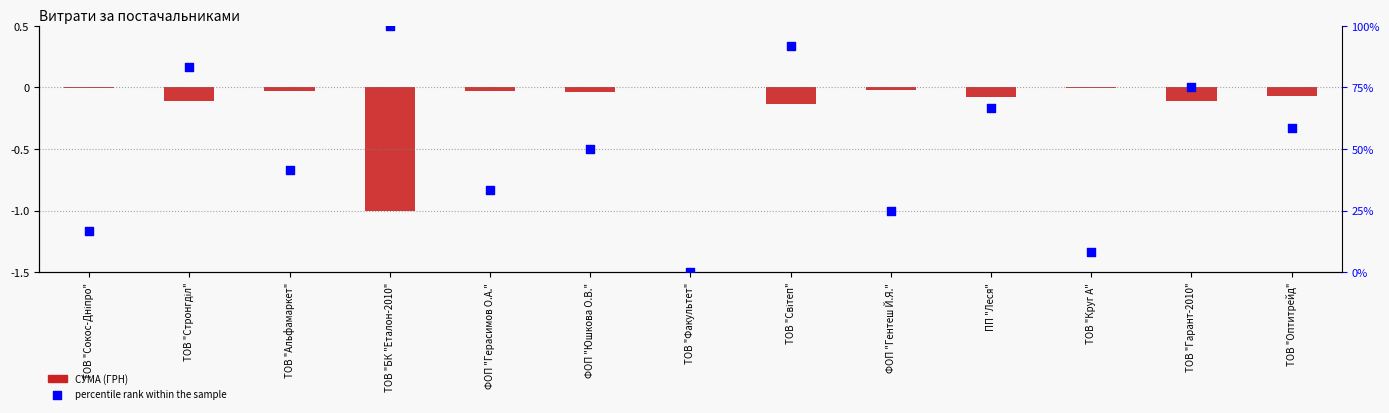

What are all the series names shown in the legend?

СУМА (ГРН), percentile rank within the sample